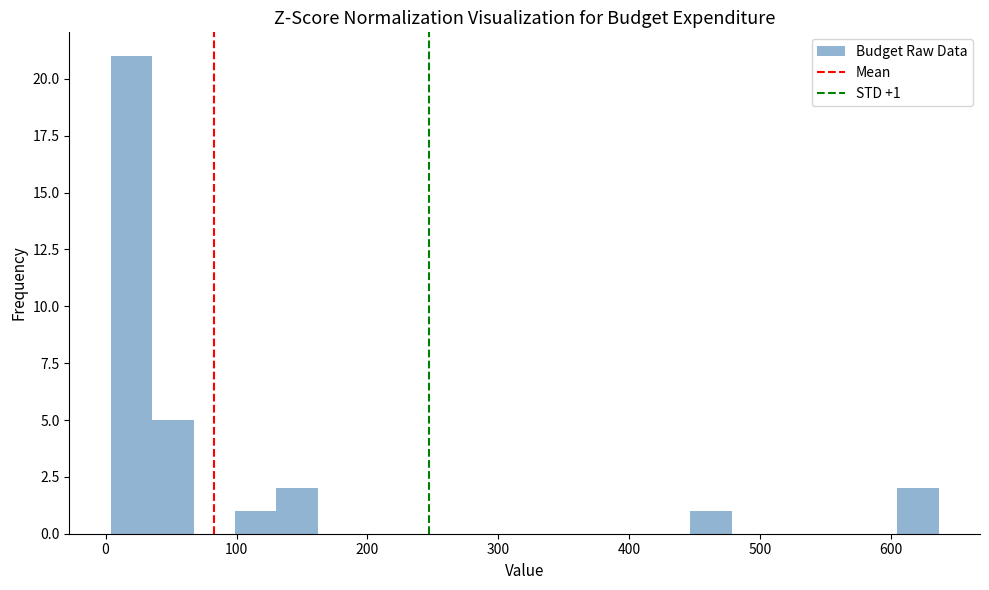

Read against the x-axis, roughly where is the centre of the tallest bar?

20